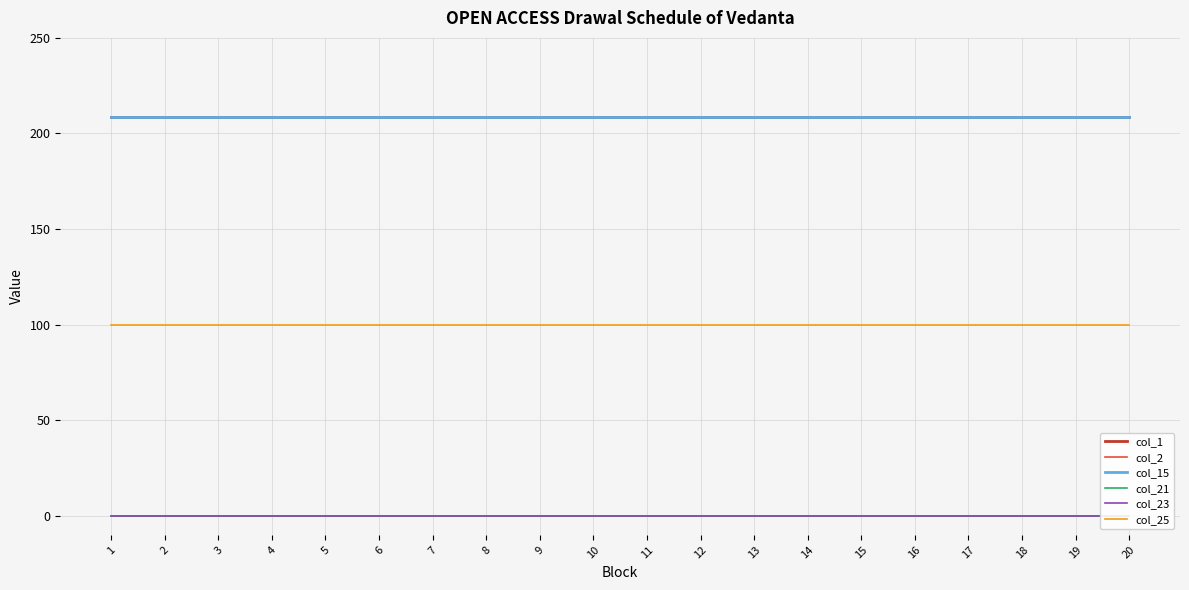

The col_2 series shows 46.3 at 1. True or false?

False